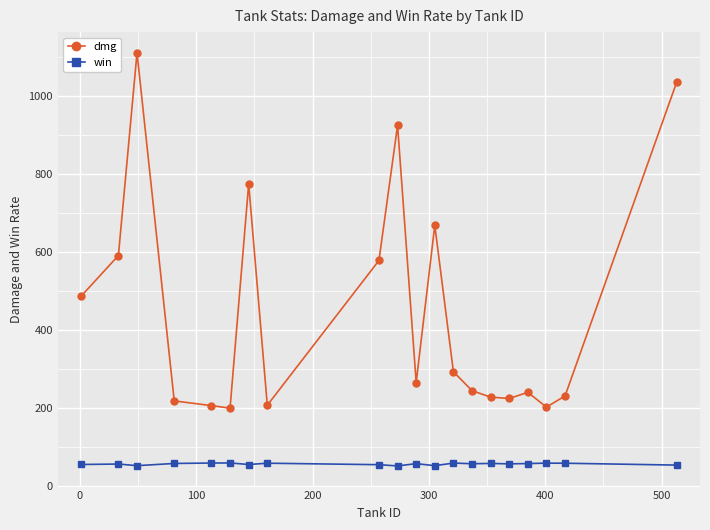

What is the difference between the maximum and minimum values in the dmg series?

912.2